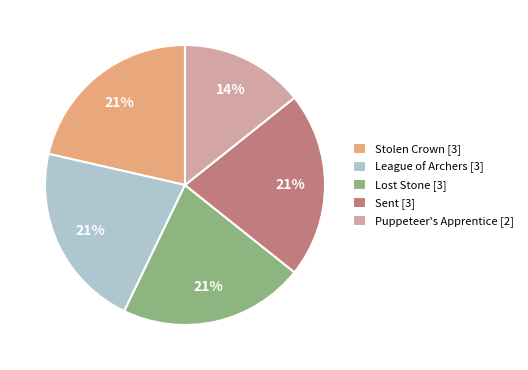

To the nearest percent, what is the combined percentage of Sent and League of Archers?

43%